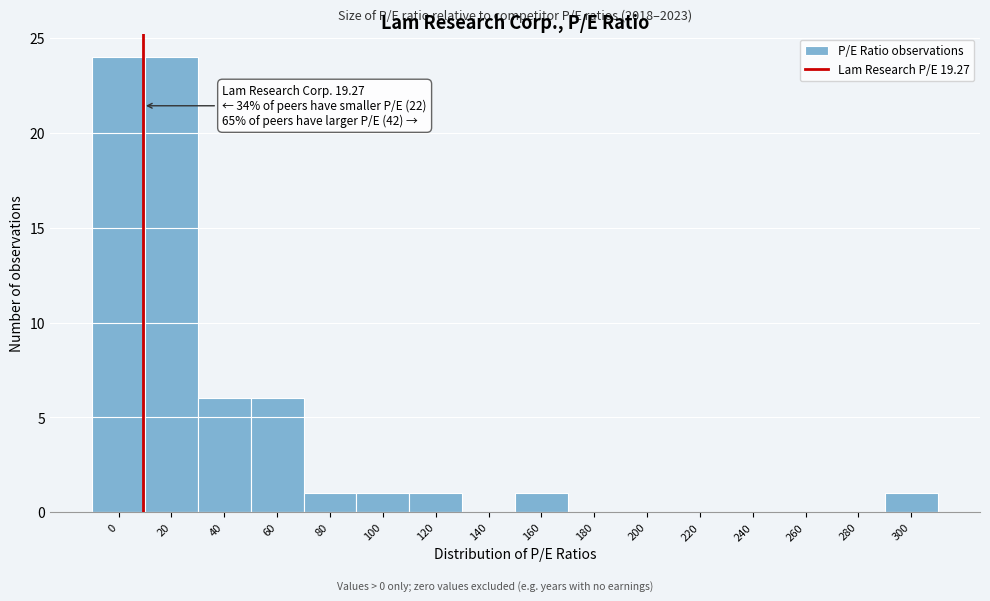

Reading left to right, list all the values displayed in this chart.

0=24	20=24	40=6	60=6	80=1	100=1	120=1	140=0	160=1	180=0	200=0	220=0	240=0	260=0	280=0	300=1